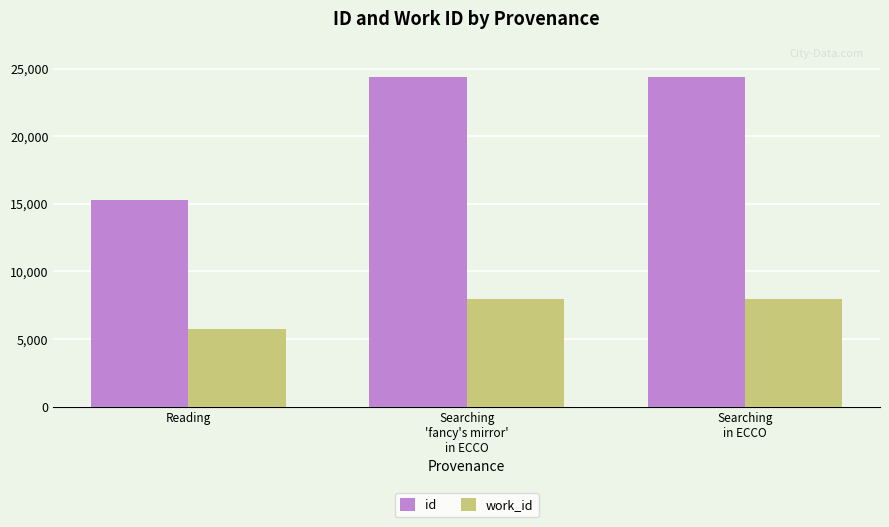

What are all the series names shown in the legend?

id, work_id